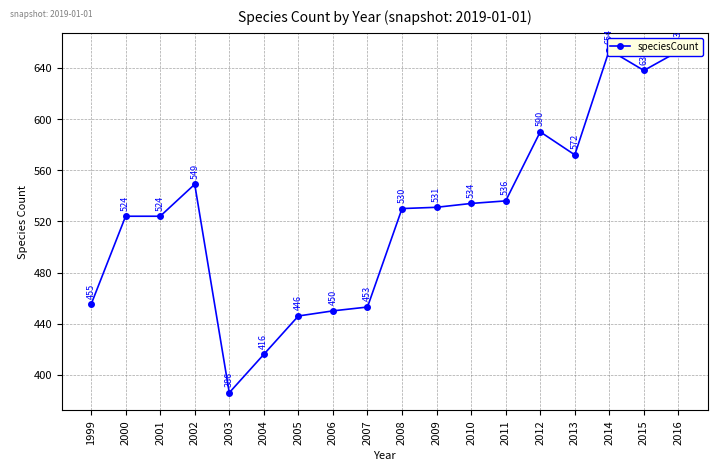

What is the value of the 12th point from the left?

534